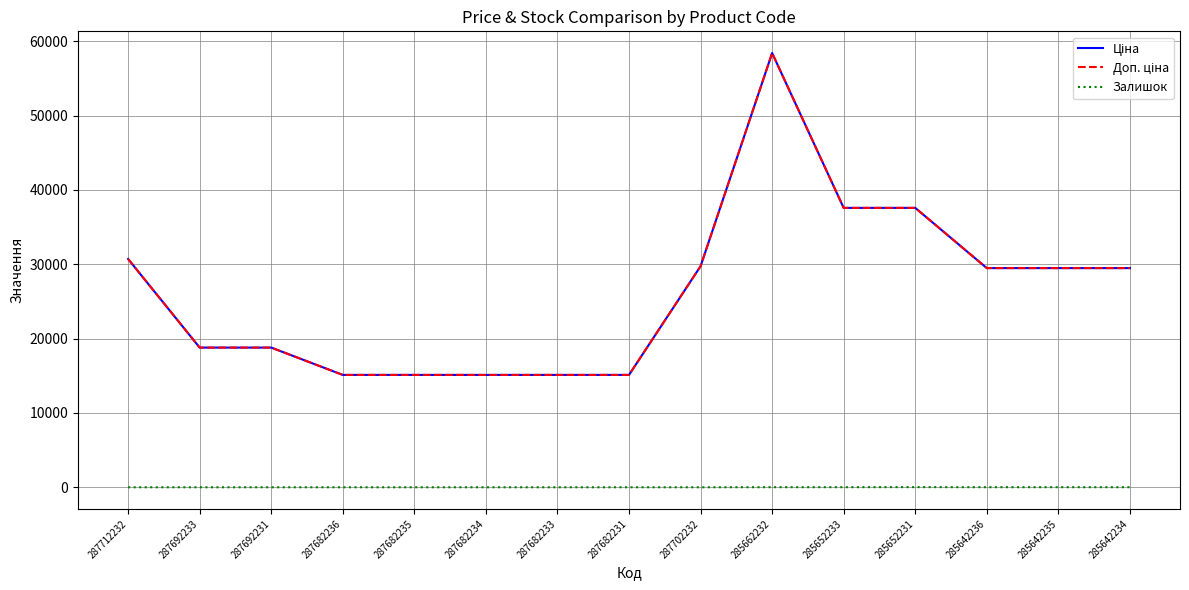

Does the chart display data point markers on the line(s)?

No